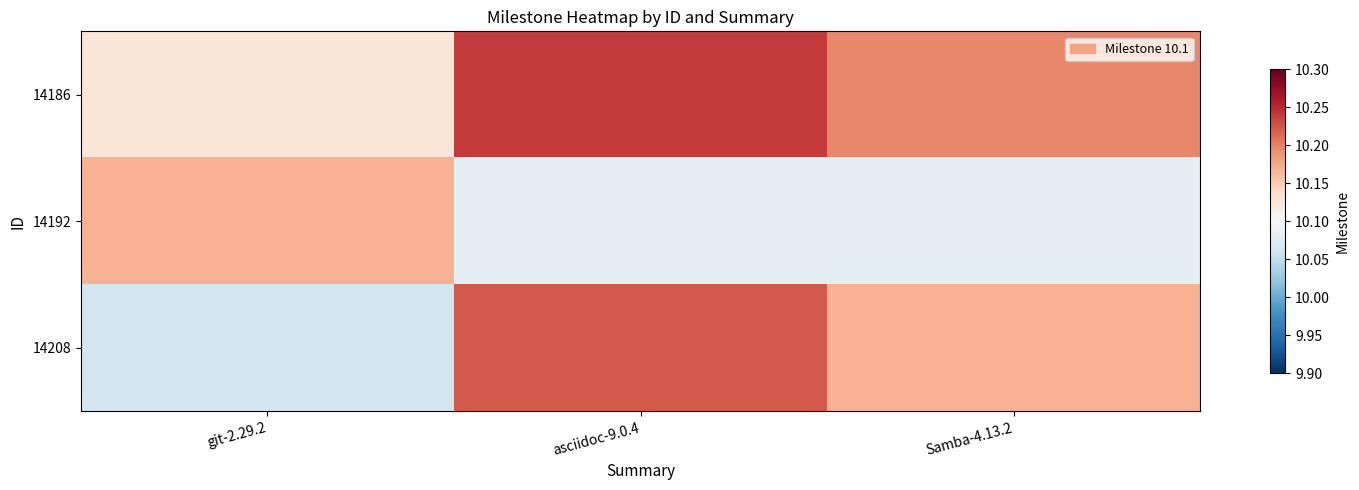

Which series changed the most between asciidoc-9.0.4 and Samba-4.13.2?

14208